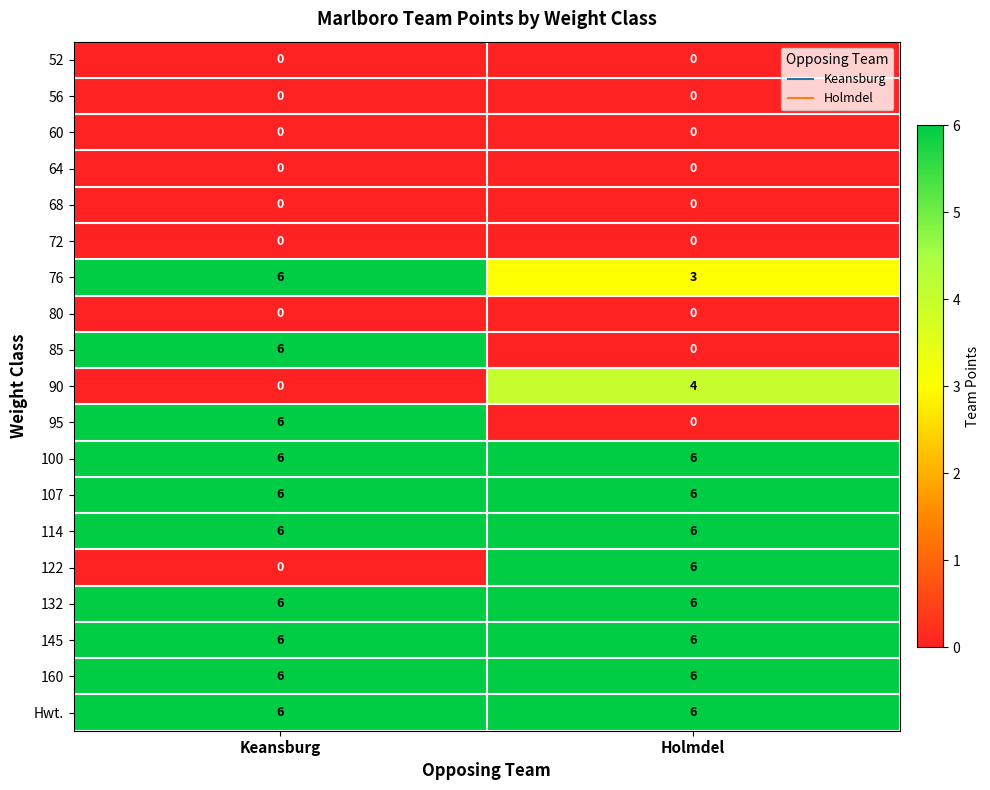

What is the sum of the 107 values at Keansburg and Holmdel?

12